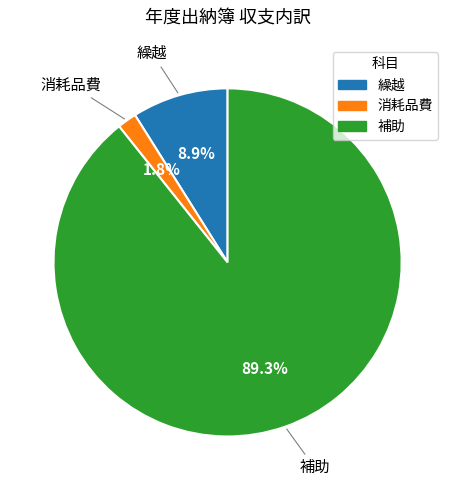

Which category has the smallest portion of the pie?

消耗品費